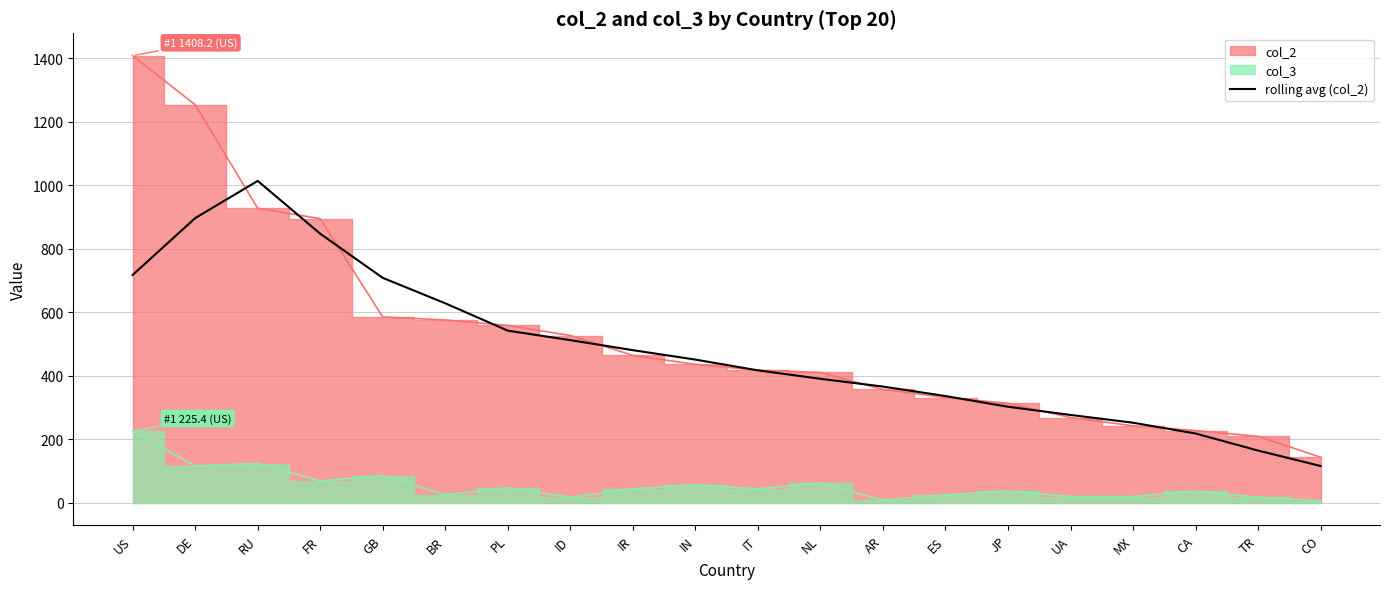

What is the maximum value for rolling avg (col_2)?

1014.0